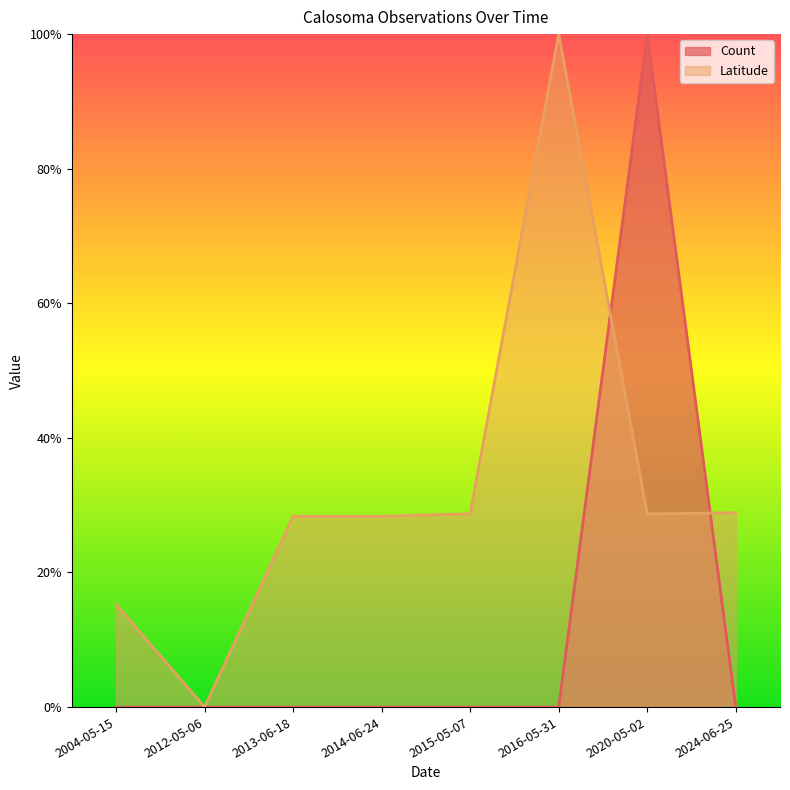

Does the chart have visible grid lines?

No